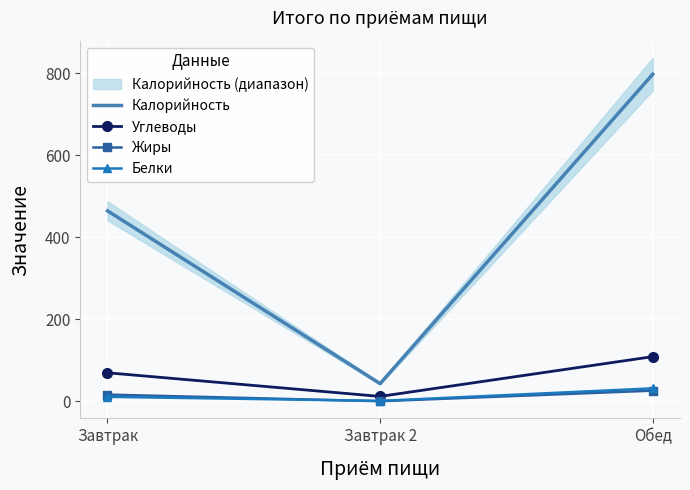

The value of Белки at Обед is 31.5. True or false?

True